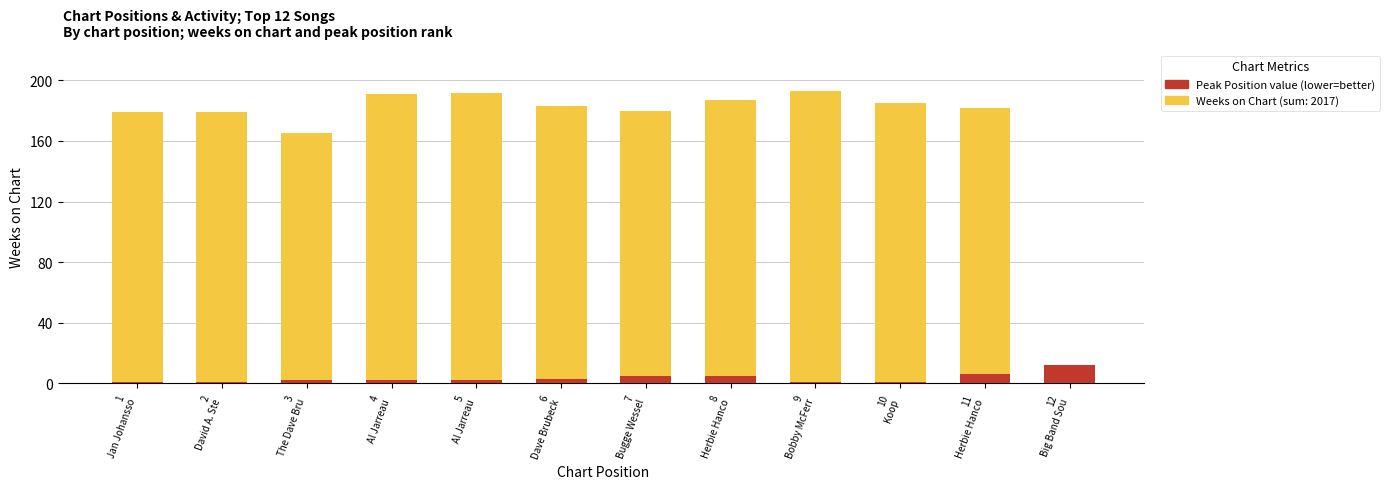

Reading right to left, transcribe all the data shown in this chart.

Weeks on Chart (total 2017): 12
Big Band Sou=1	11
Herbie Hanco=182	10
Koop=185	9
Bobby McFerr=193	8
Herbie Hanco=187	7
Bugge Wessel=180	6
Dave Brubeck=183	5
Al Jarreau=192	4
Al Jarreau=191	3
The Dave Bru=165	2
David A. Ste=179	1
Jan Johansso=179
Peak Position (min=1): 12
Big Band Sou=12	11
Herbie Hanco=6	10
Koop=1	9
Bobby McFerr=1	8
Herbie Hanco=5	7
Bugge Wessel=5	6
Dave Brubeck=3	5
Al Jarreau=2	4
Al Jarreau=2	3
The Dave Bru=2	2
David A. Ste=1	1
Jan Johansso=1